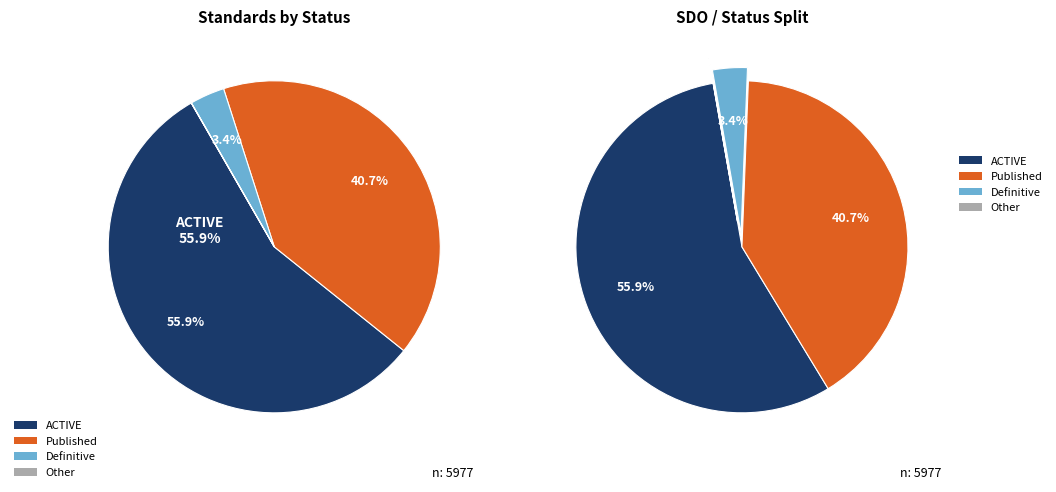

Is it true that Published is 1% of the pie?

False